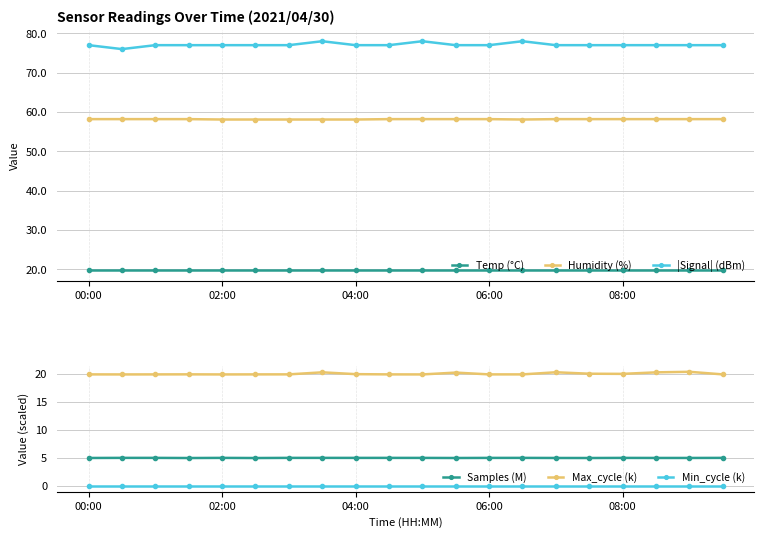

True or false: Temp (°C) and Samples (M) cross at least once.

False